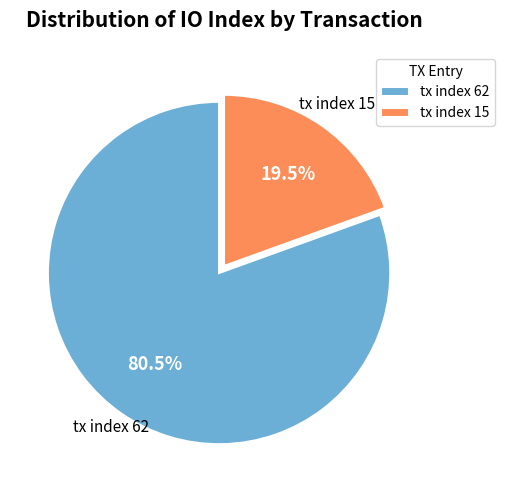

Does any single category account for the majority?

Yes